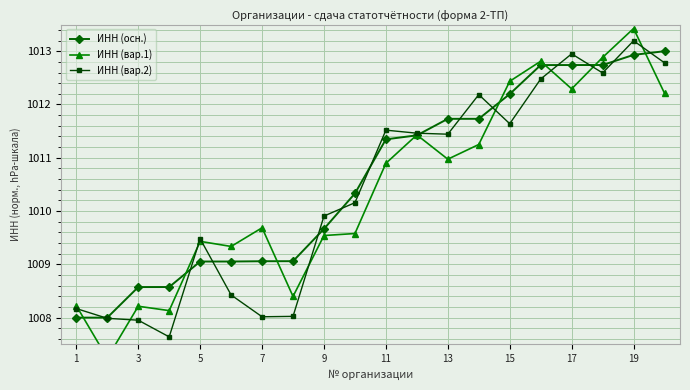

Is the value of ИНН (осн.) at 15 greater than the value of ИНН (вар.2) at 17?

No